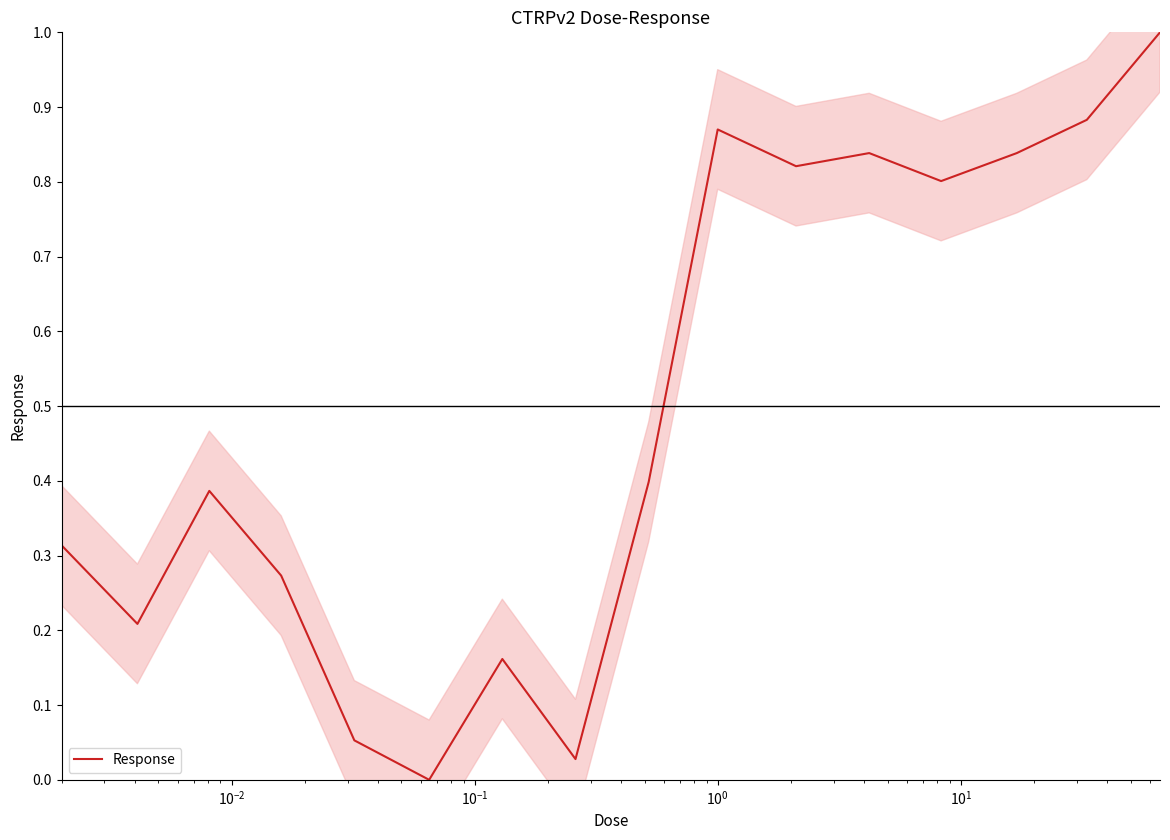

What is the maximum value for Response?

1.0